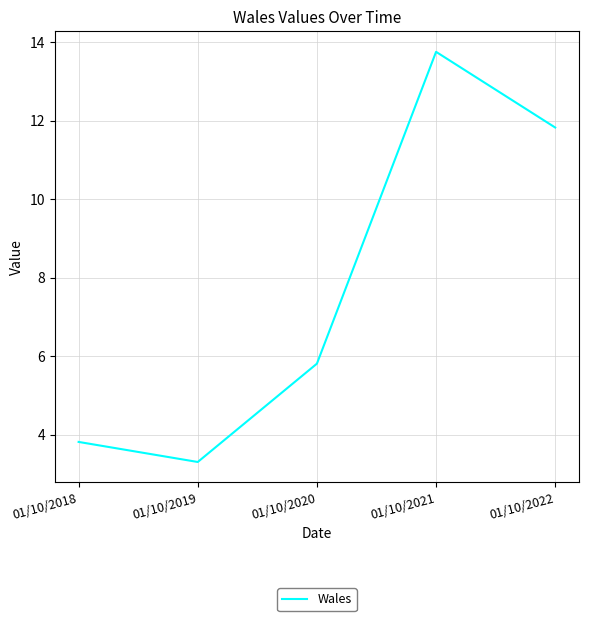

What value does the data have at 01/10/2019?

3.3